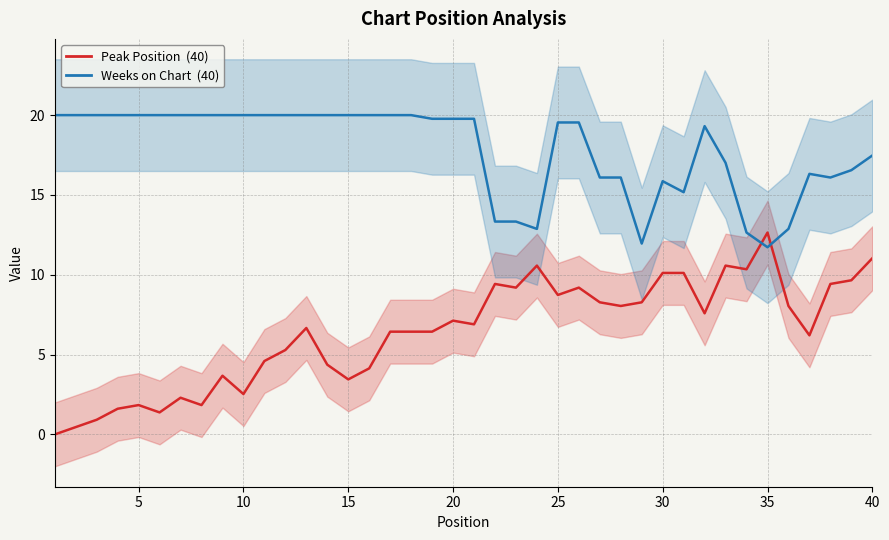

The value of Weeks on Chart at 36 is 6.1. True or false?

False